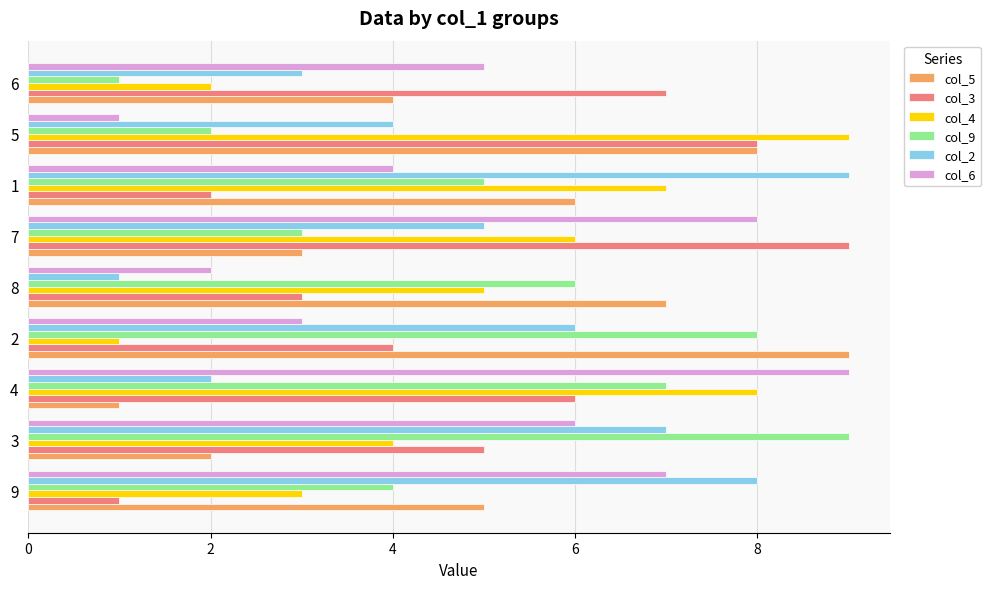

The value of col_2 at 5 is 4. True or false?

True